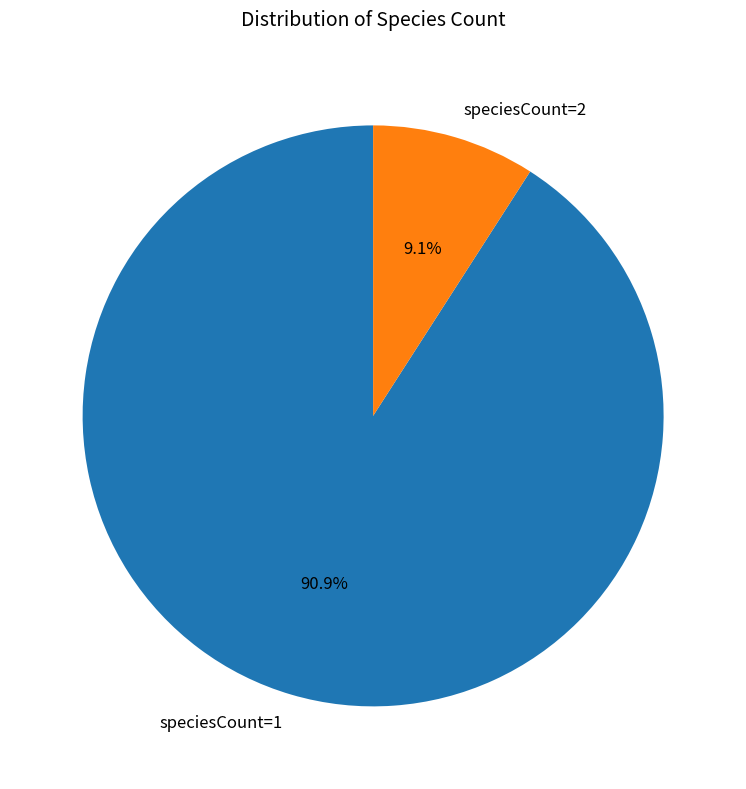

Which slice is the largest?

speciesCount=1